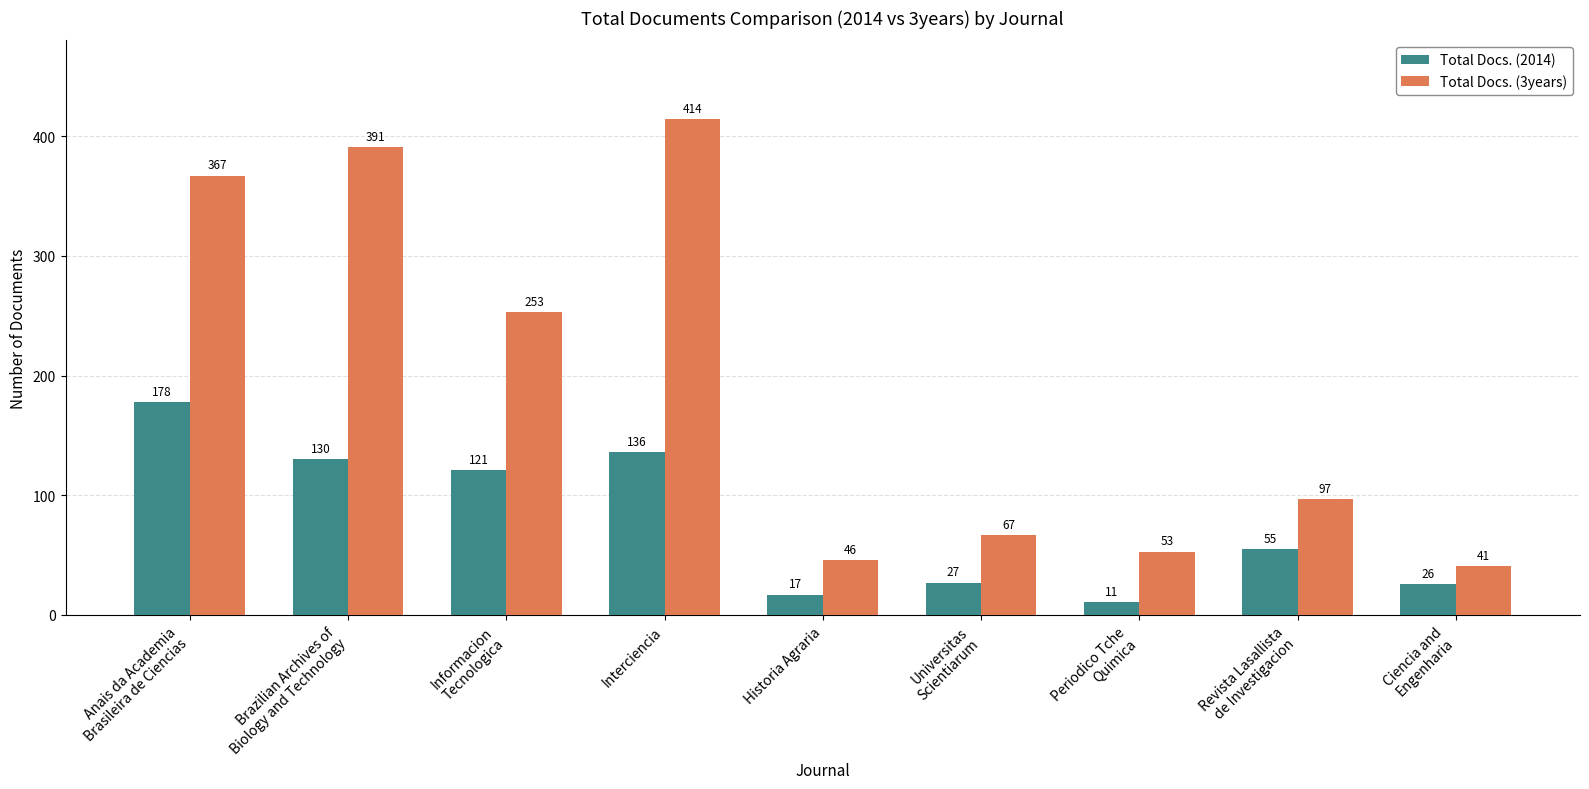

How many distinct data groups are displayed?

2